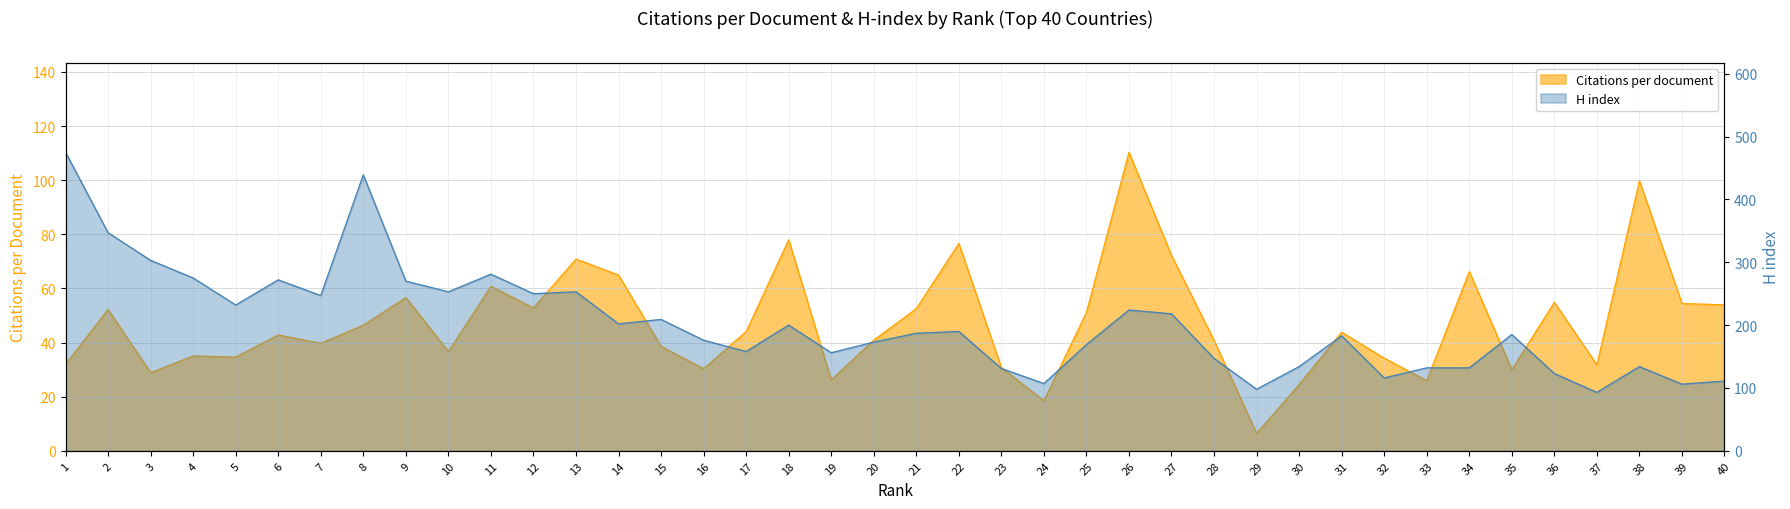

Between 40 and 27, which is larger?

27